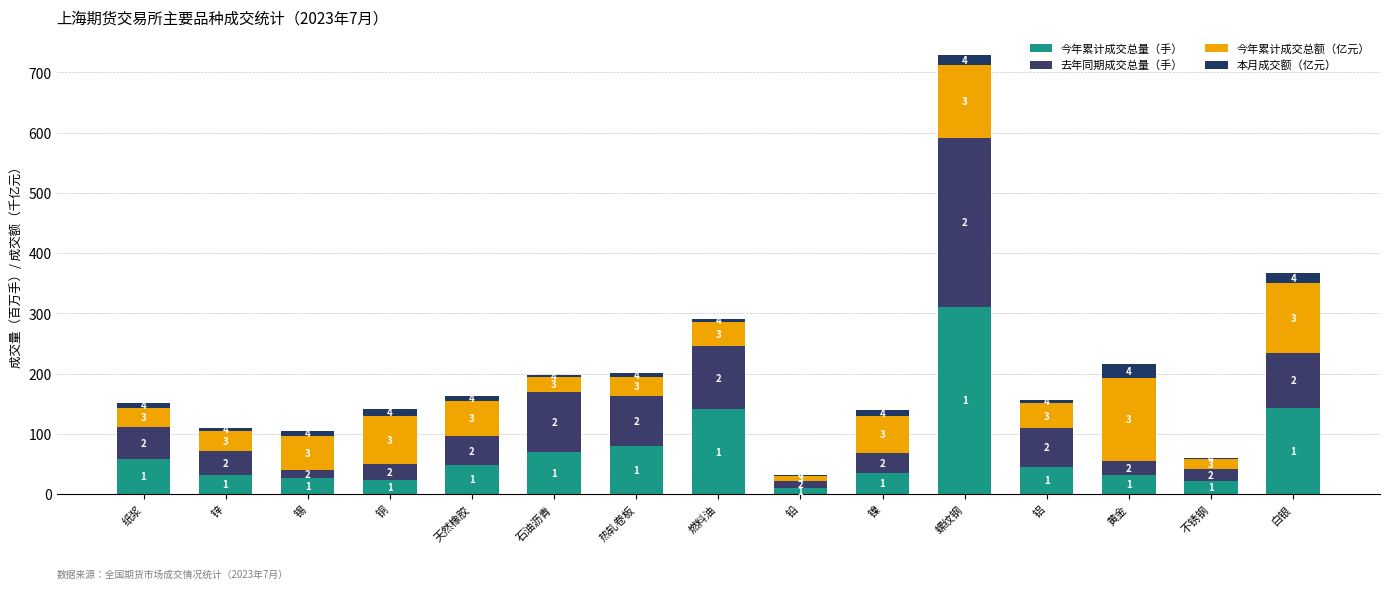

True or false: 今年累计成交总额（亿元） has a value of 61.6 at 镍.

True